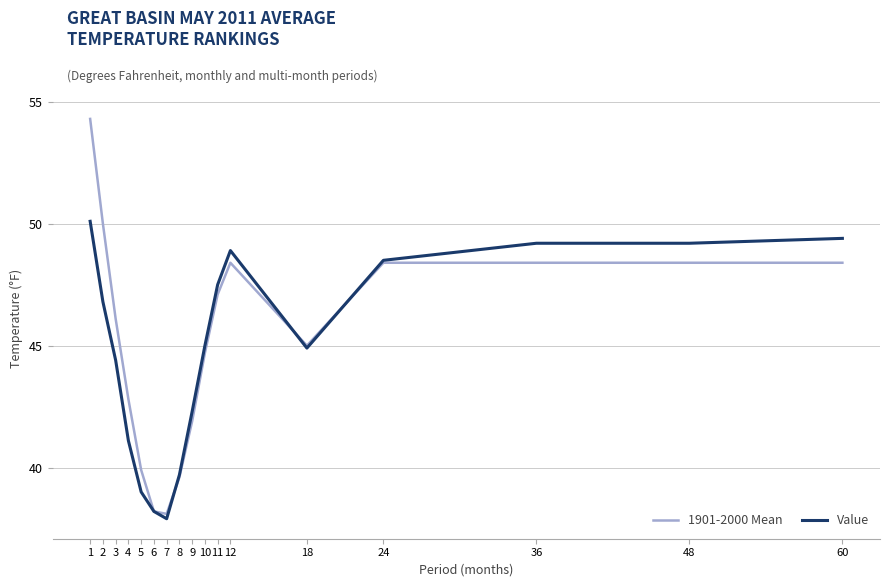

Read the Value value at 12.

48.9